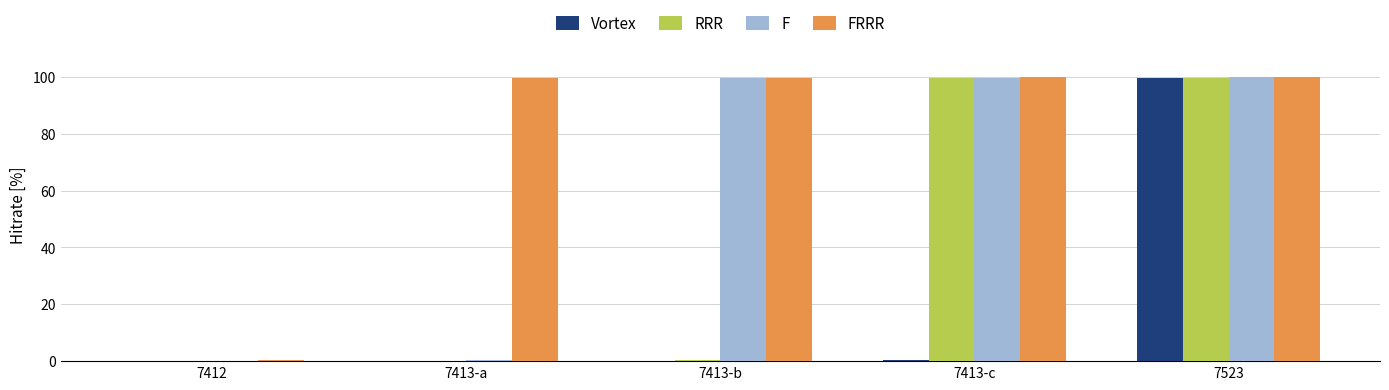

At which category is the sum across all series the highest?

7523